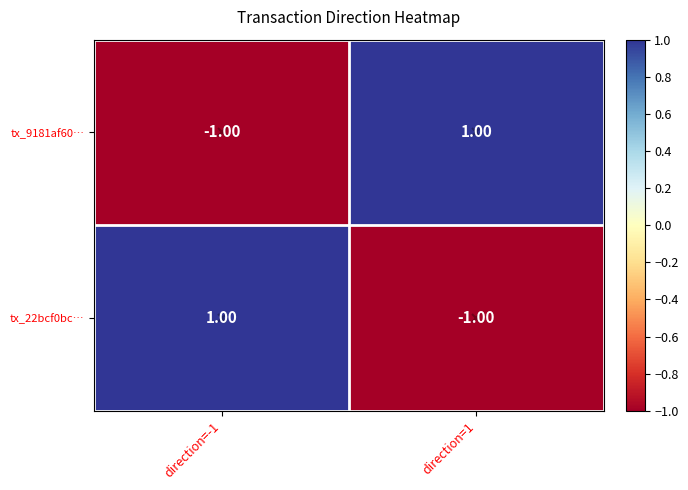

Rank the categories by tx_22bcf0bc… value from lowest to highest.

direction=1, direction=-1